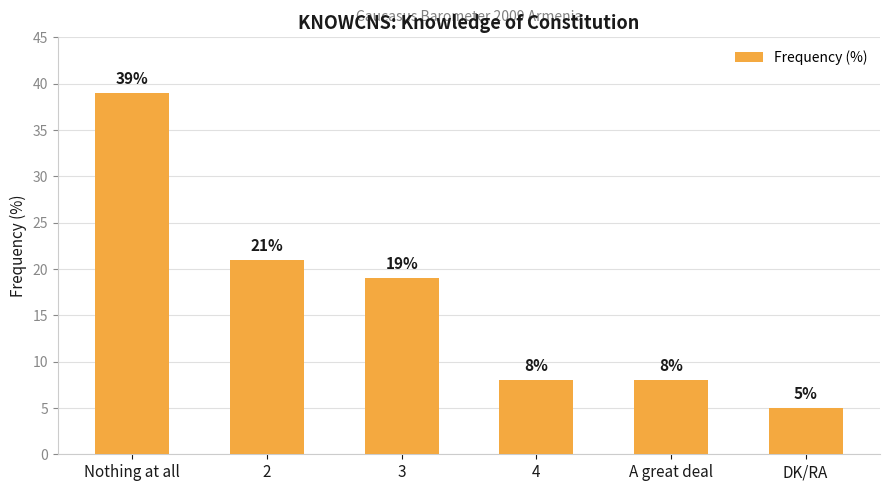

The value at DK/RA is 9. True or false?

False